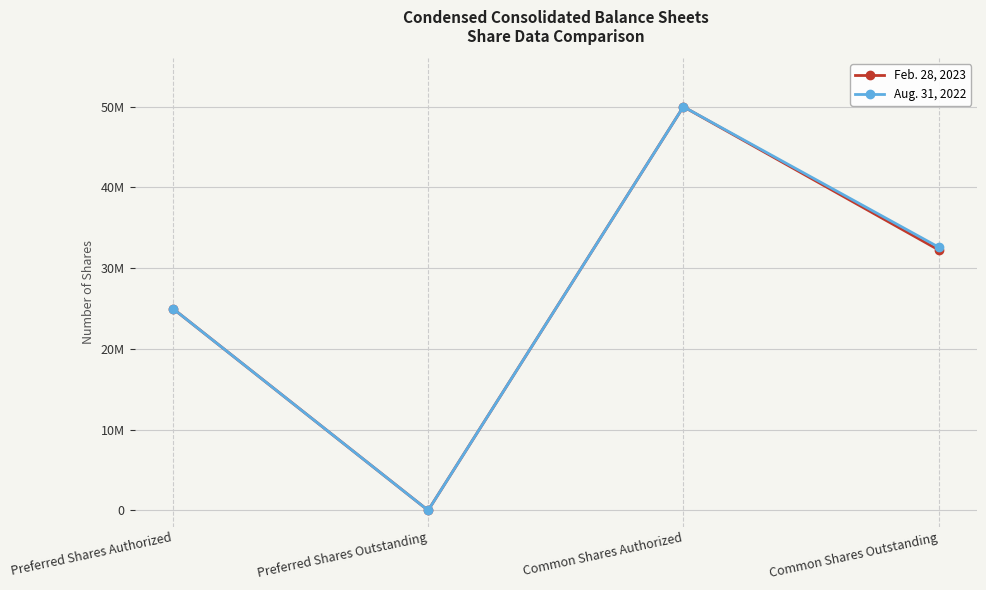

True or false: Aug. 31, 2022 and Feb. 28, 2023 intersect in this chart.

False